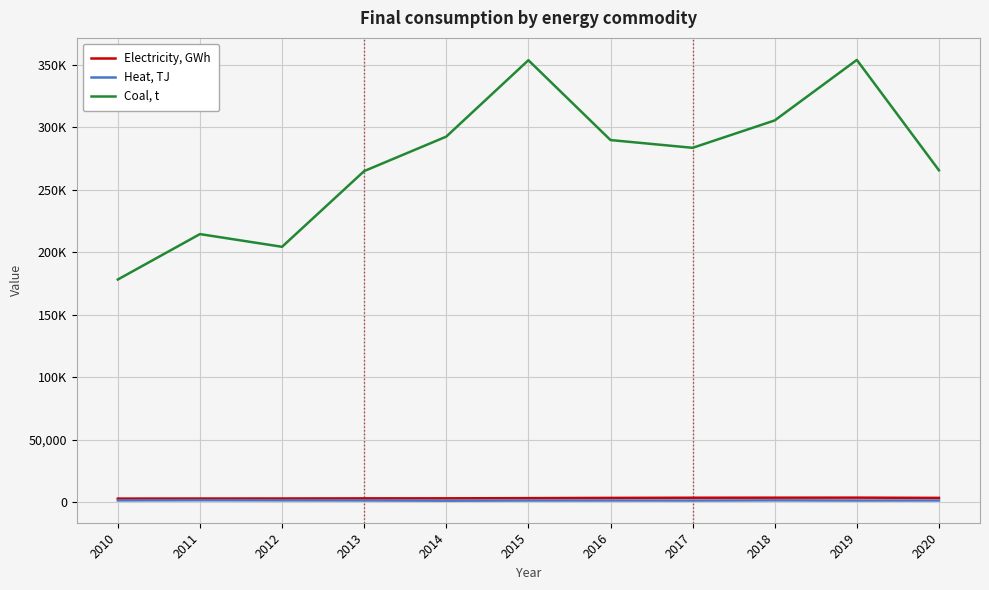

Where is the first local maximum for Coal, t?

2011